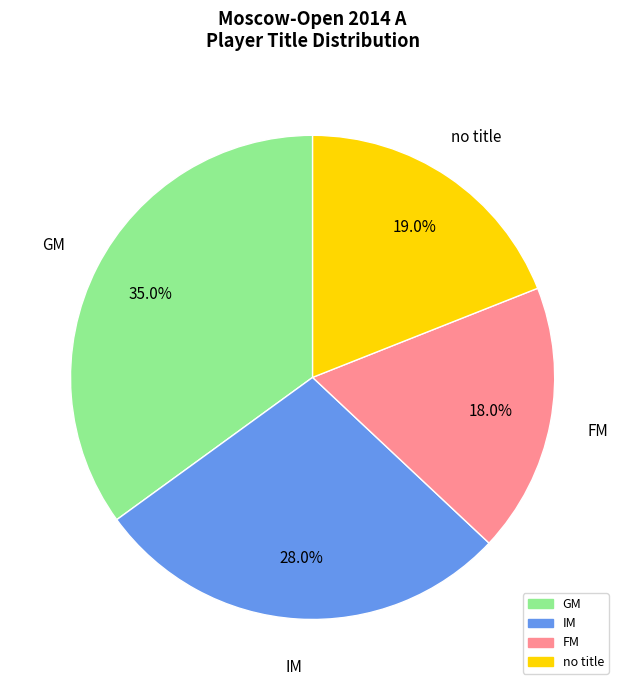

Count the number of slices in the pie.

4